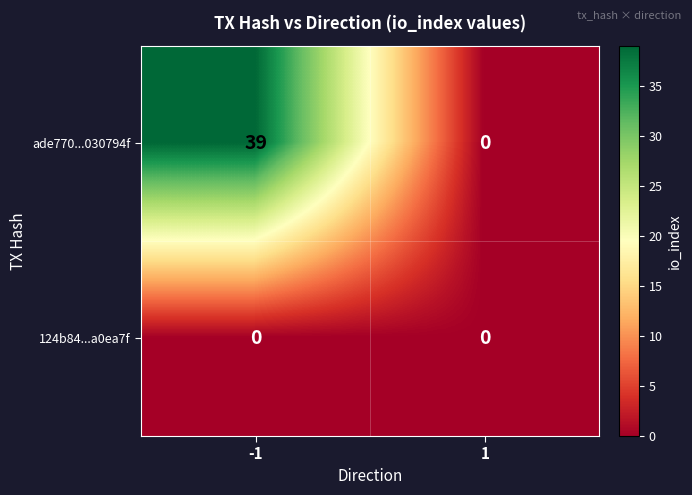

What is the maximum value shown in the chart?

39